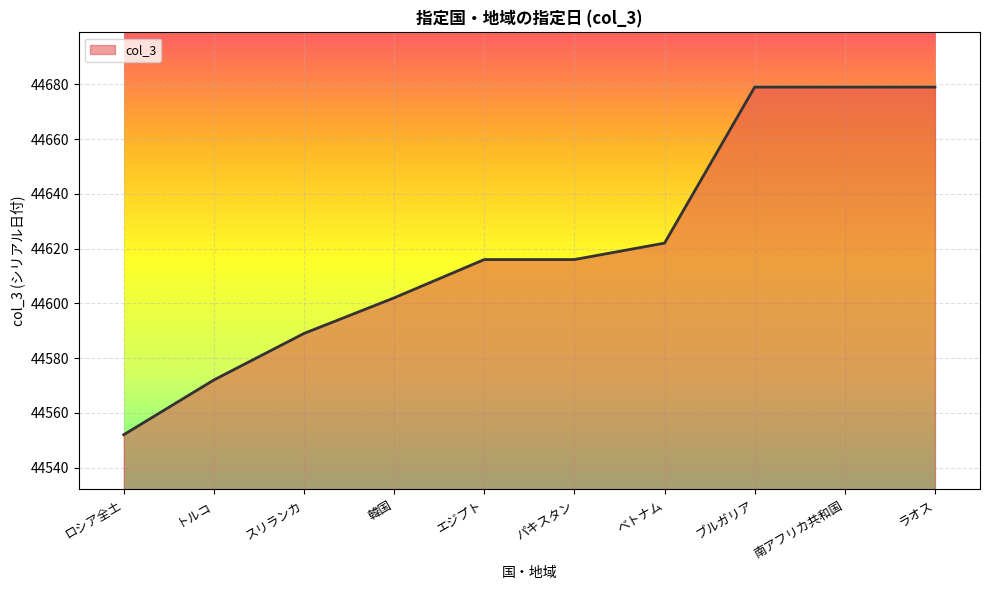

What position from the left is ベトナム?

7